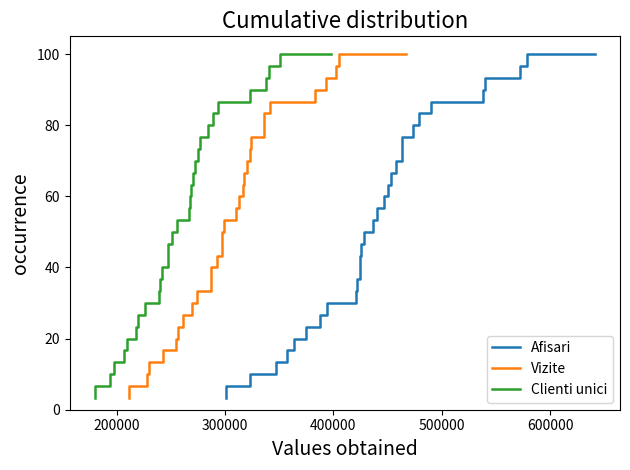

True or false: Vizite and Afisari cross at least once.

False